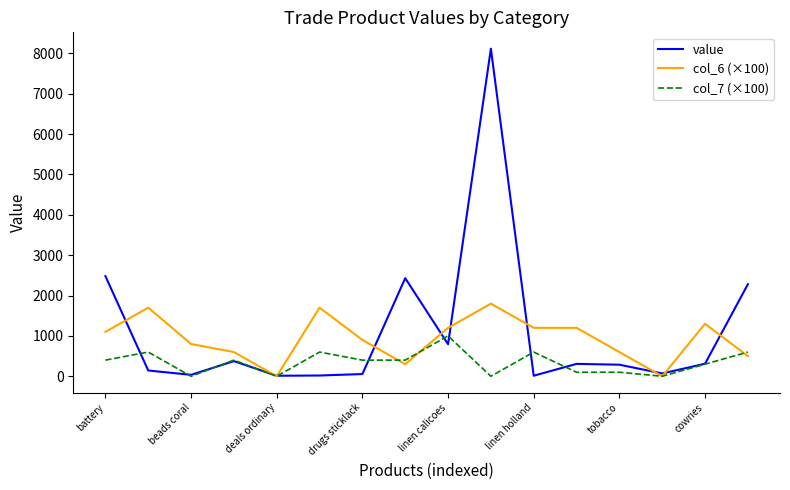

Rank the series by their maximum value, from highest to lowest.

value, col_6 (×100), col_7 (×100)